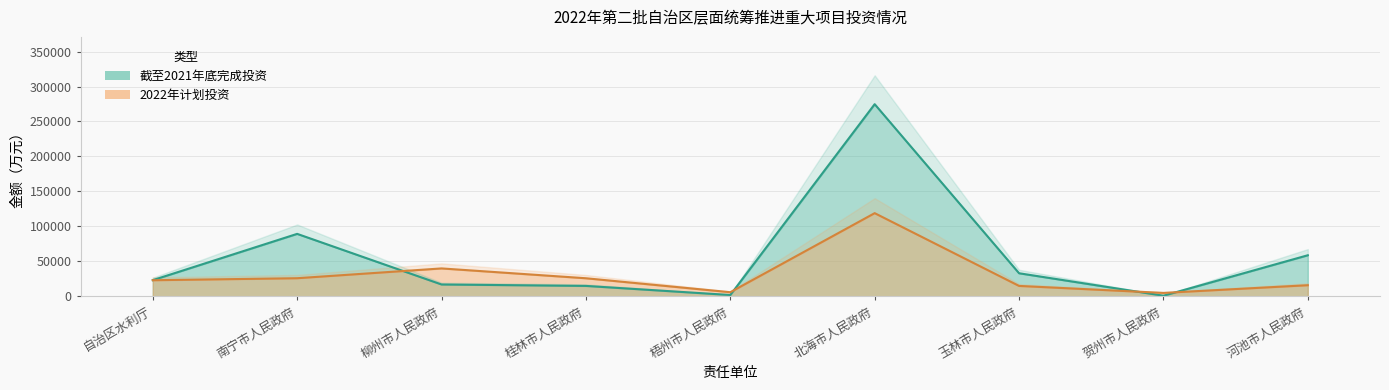

Rank the series by their average value, from lowest to highest.

2022年计划投资, 截至2021年底完成投资